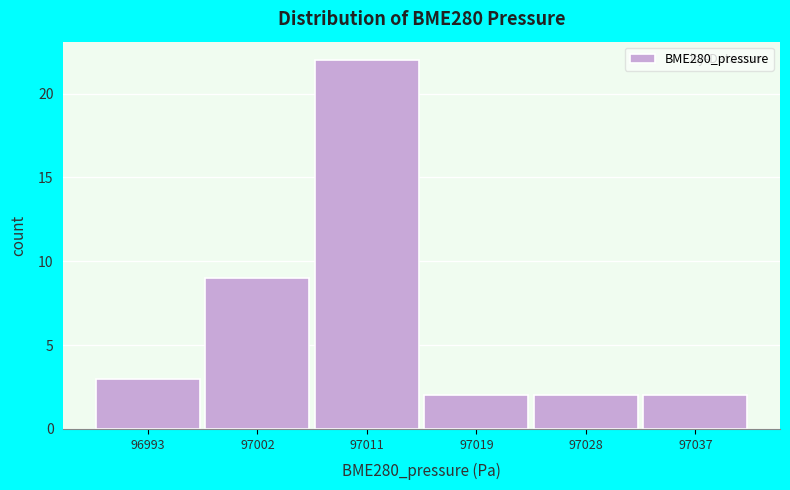

Reading left to right, what are all the values shown in this chart?

3	9	22	2	2	2